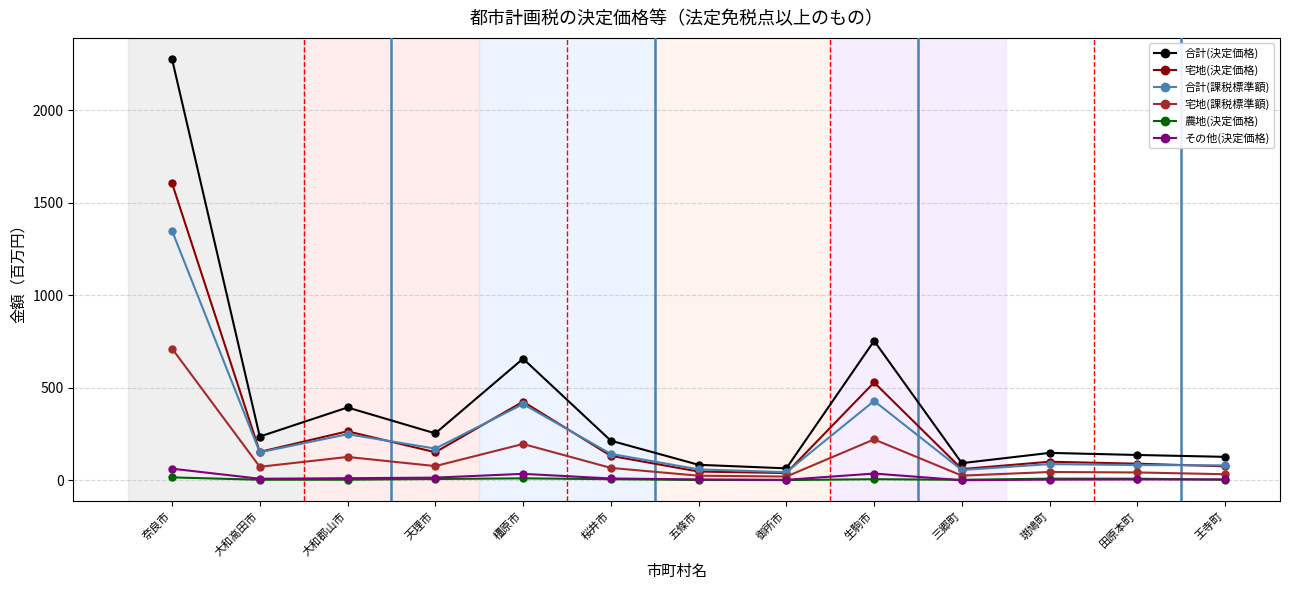

How many lines are shown in the chart?

6